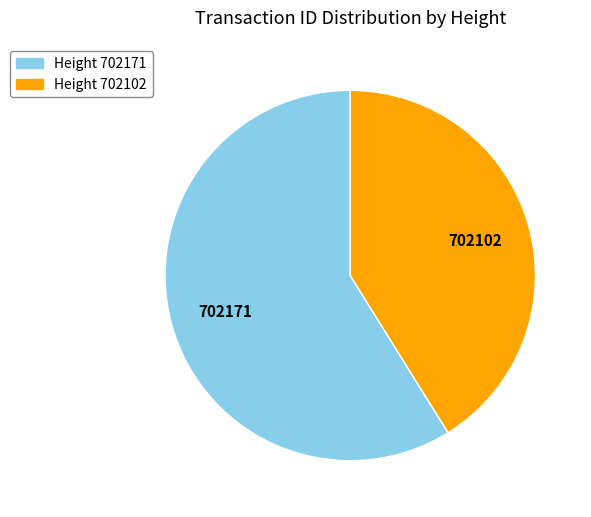

Is there any slice that represents more than half of the pie?

Yes